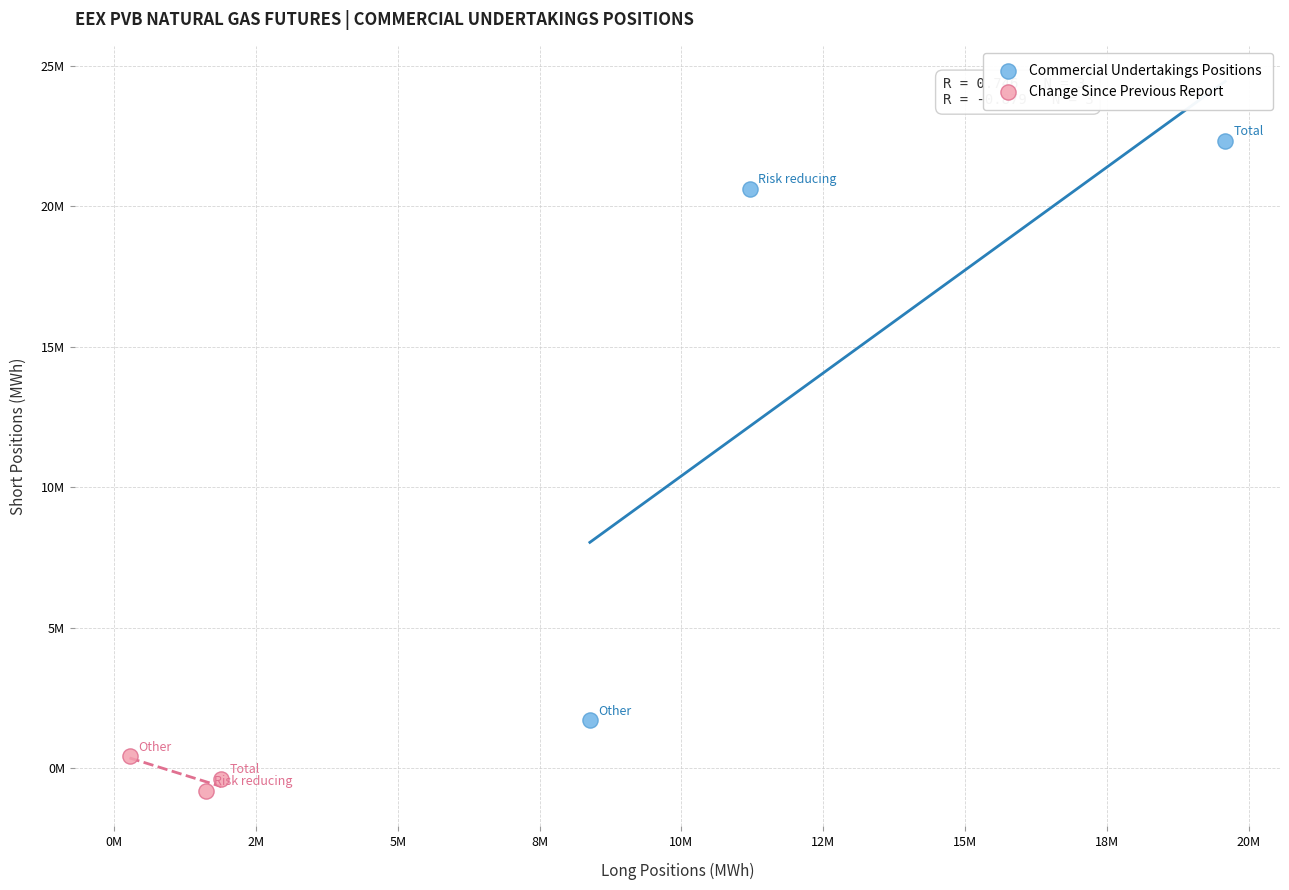

What are all the series names shown in the legend?

Commercial Undertakings Positions, Change Since Previous Report